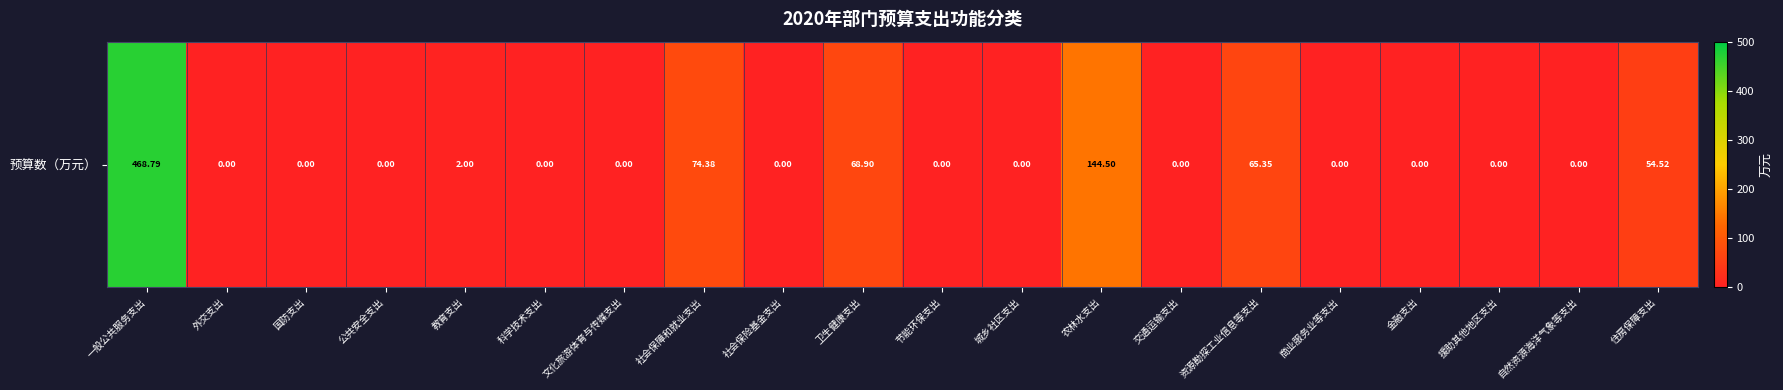

How many values exceed 0?

7